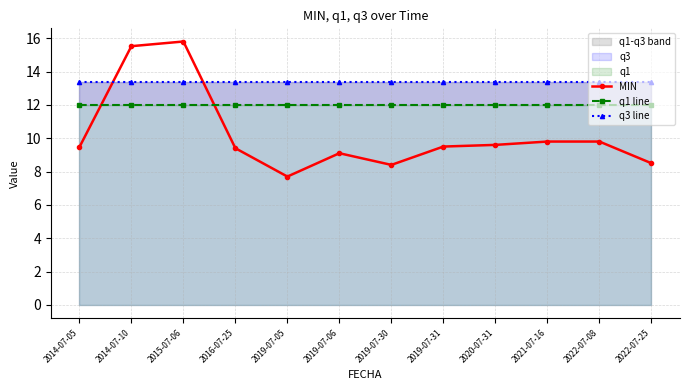

Reading right to left, what are all the values shown in this chart?

MIN: 8.5	9.8	9.8	9.6	9.5	8.4	9.1	7.7	9.4	15.8	15.5	9.5
q1 line: 12.0	12.0	12.0	12.0	12.0	12.0	12.0	12.0	12.0	12.0	12.0	12.0
q3 line: 13.4	13.4	13.4	13.4	13.4	13.4	13.4	13.4	13.4	13.4	13.4	13.4